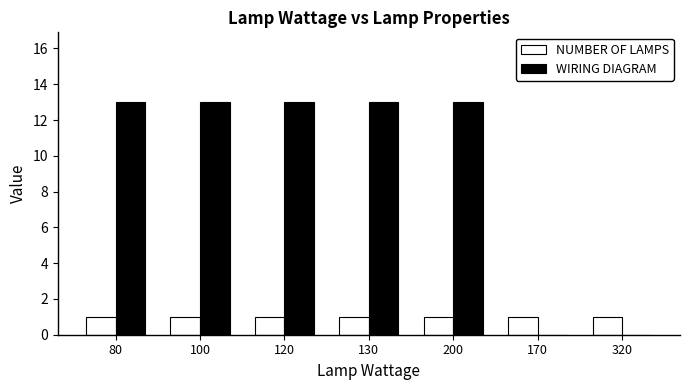

What is the maximum value shown in the chart?

13